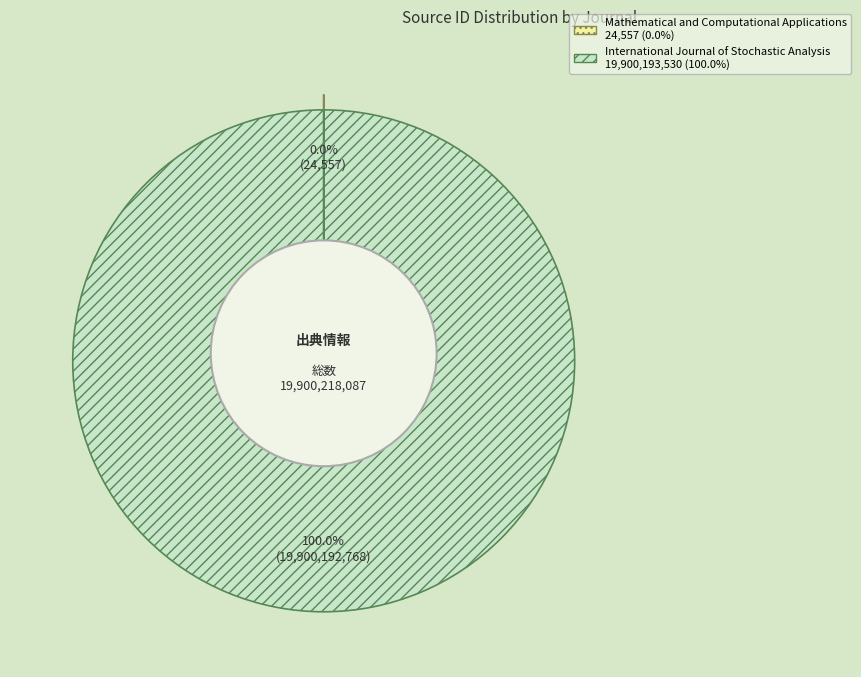

To the nearest percent, what portion does International Journal of Stochastic Analysis represent?

100%